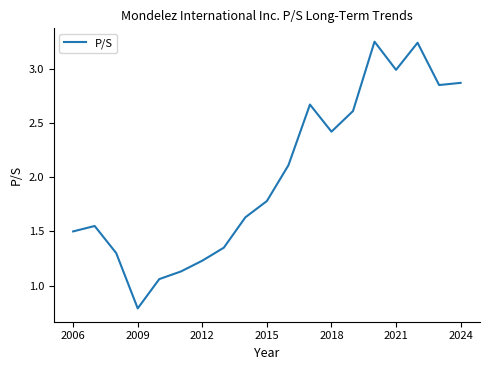

True or false: the data has more than 2 interior local peaks.

True